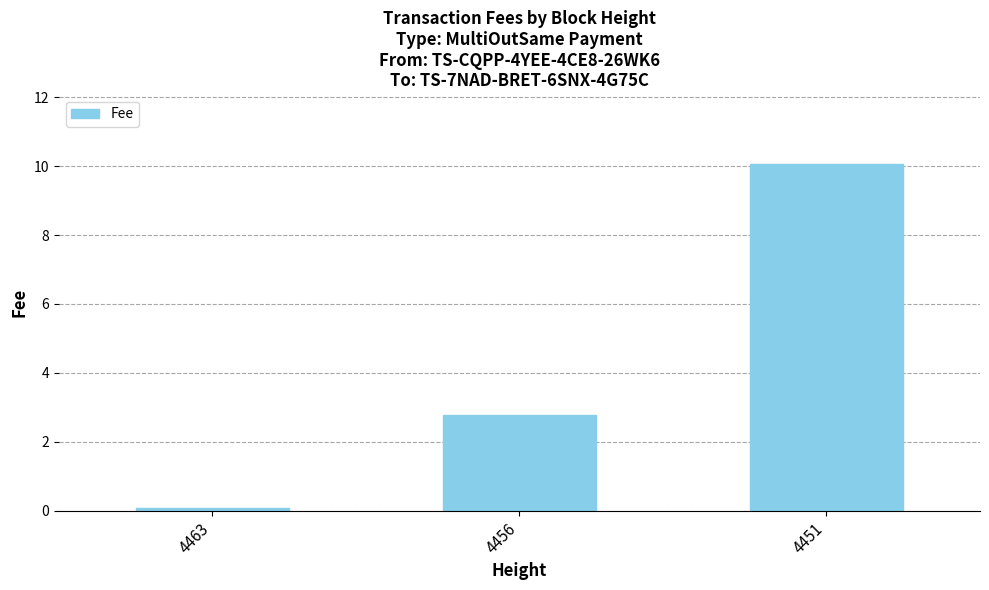

At which category does the chart reach its peak across all series?

4451